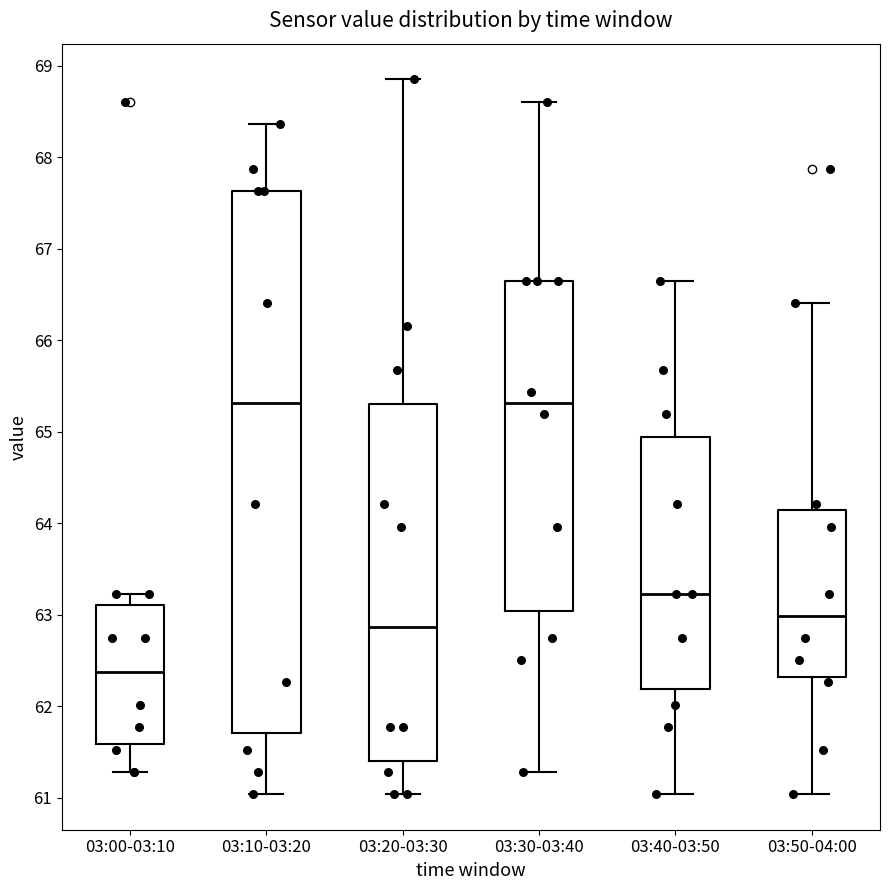

Reading left to right, read every box against the y-axis: the position of its median line, the range the box covers, and the ends of its whiskers. The values are not printed on the chart, so give them approximately, as read against the axis.

03:00-03:10: median 62.4, box 61.6 to 63.1, whiskers 61.3 to 63.2
03:10-03:20: median 65.3, box 61.7 to 67.6, whiskers 61.0 to 68.4
03:20-03:30: median 62.9, box 61.4 to 65.3, whiskers 61.0 to 68.9
03:30-03:40: median 65.3, box 63.0 to 66.7, whiskers 61.3 to 68.6
03:40-03:50: median 63.2, box 62.2 to 64.9, whiskers 61.0 to 66.7
03:50-04:00: median 63.0, box 62.3 to 64.1, whiskers 61.0 to 66.4